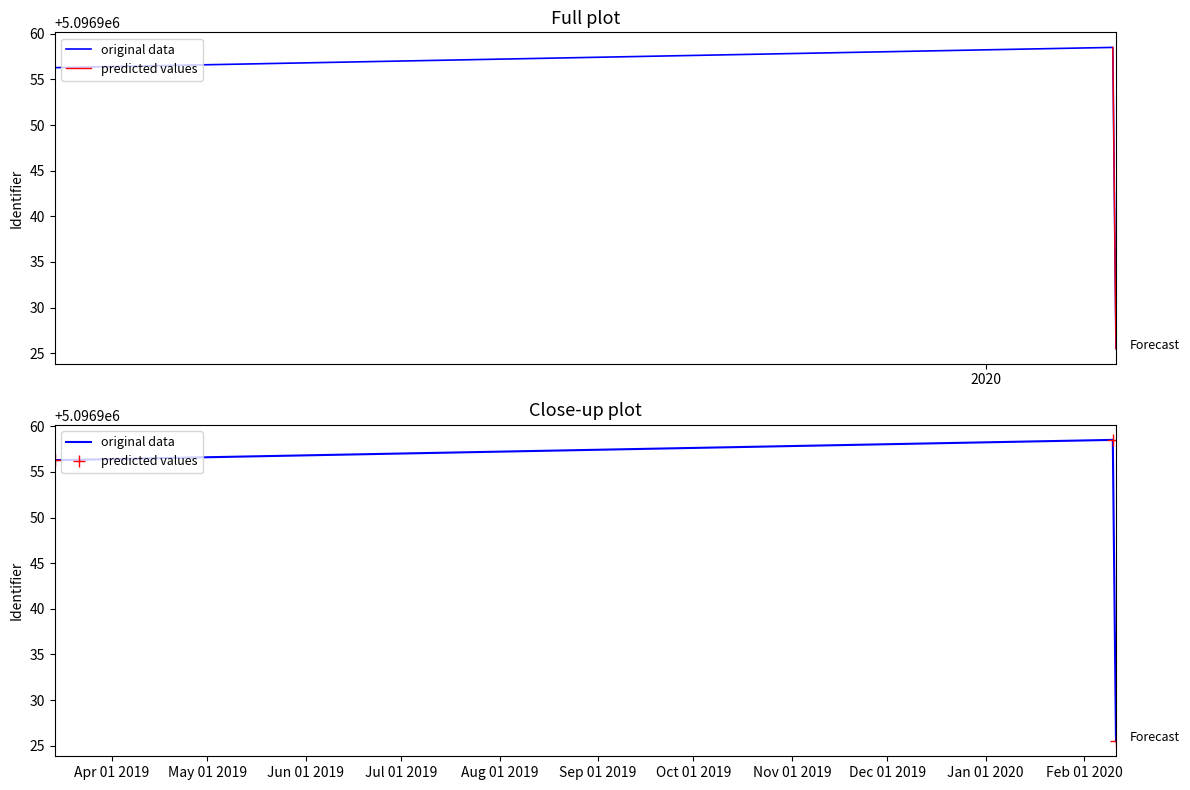

Which series has the widest spread of values?

original data